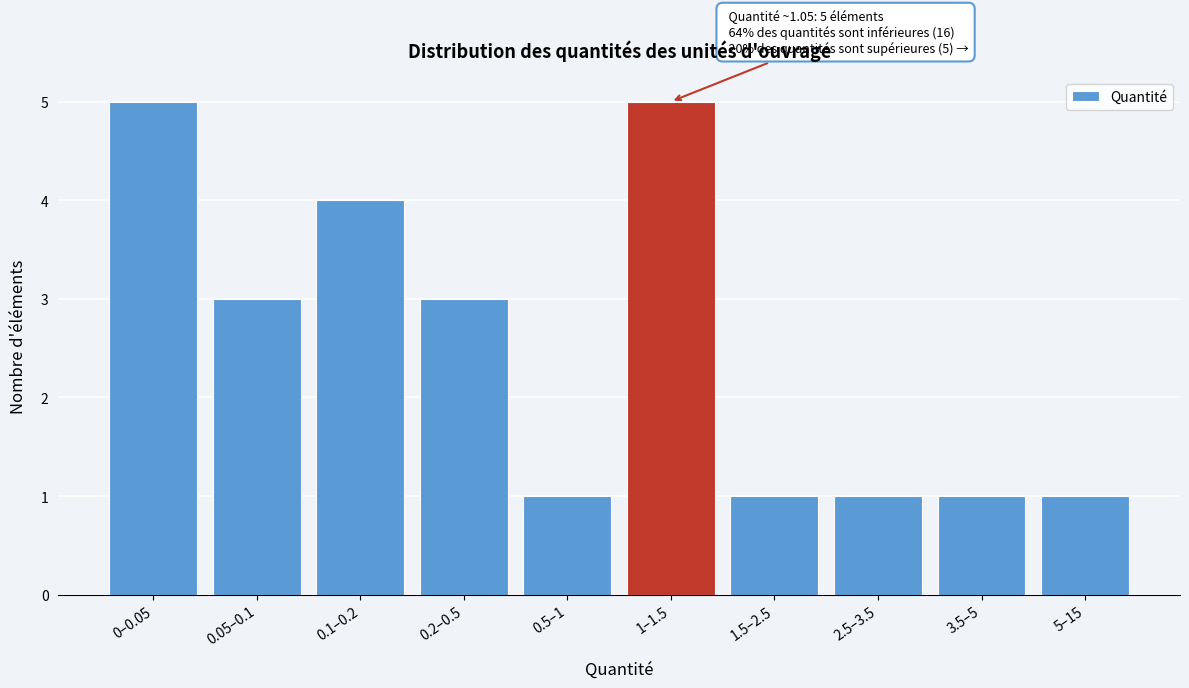

Reading right to left, what are all the values shown in this chart?

5–15=1	3.5–5=1	2.5–3.5=1	1.5–2.5=1	1–1.5=5	0.5–1=1	0.2–0.5=3	0.1–0.2=4	0.05–0.1=3	0–0.05=5